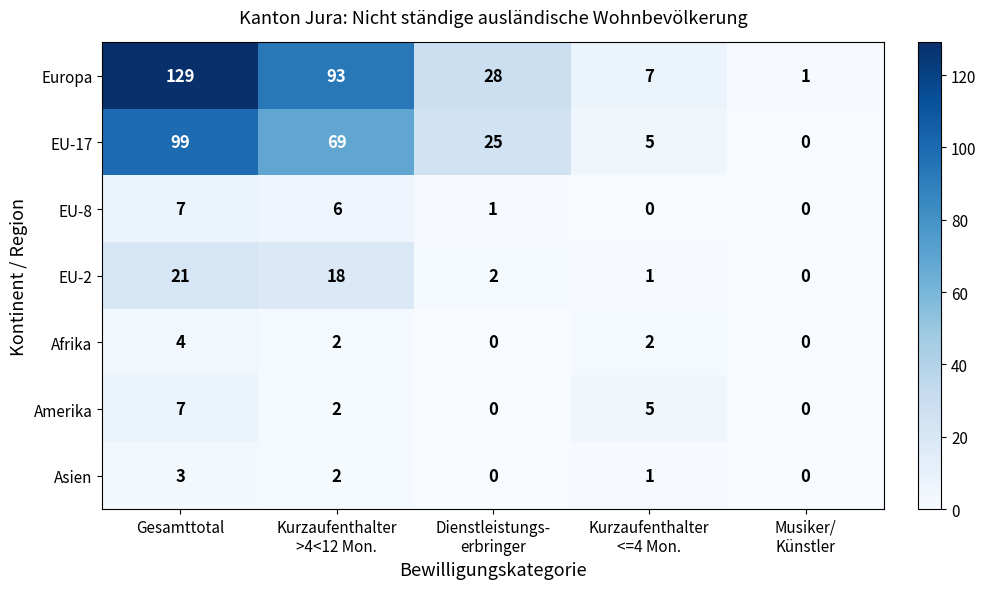

Which series has the widest spread of values?

Europa